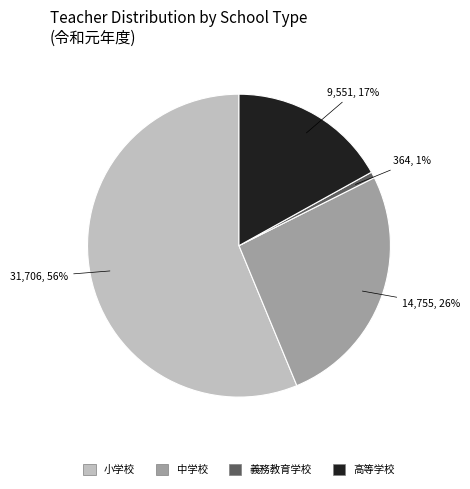

To the nearest percent, what percentage of the pie is 義務教育学校?

1%